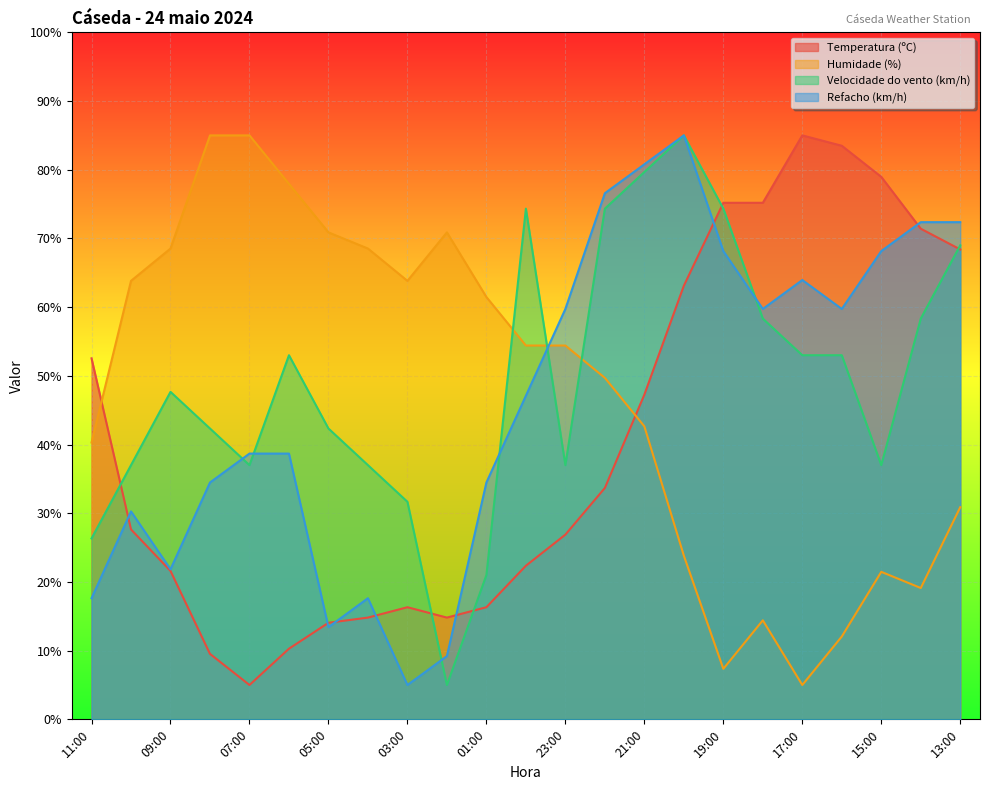

Which category has the highest value across all series?

17:00